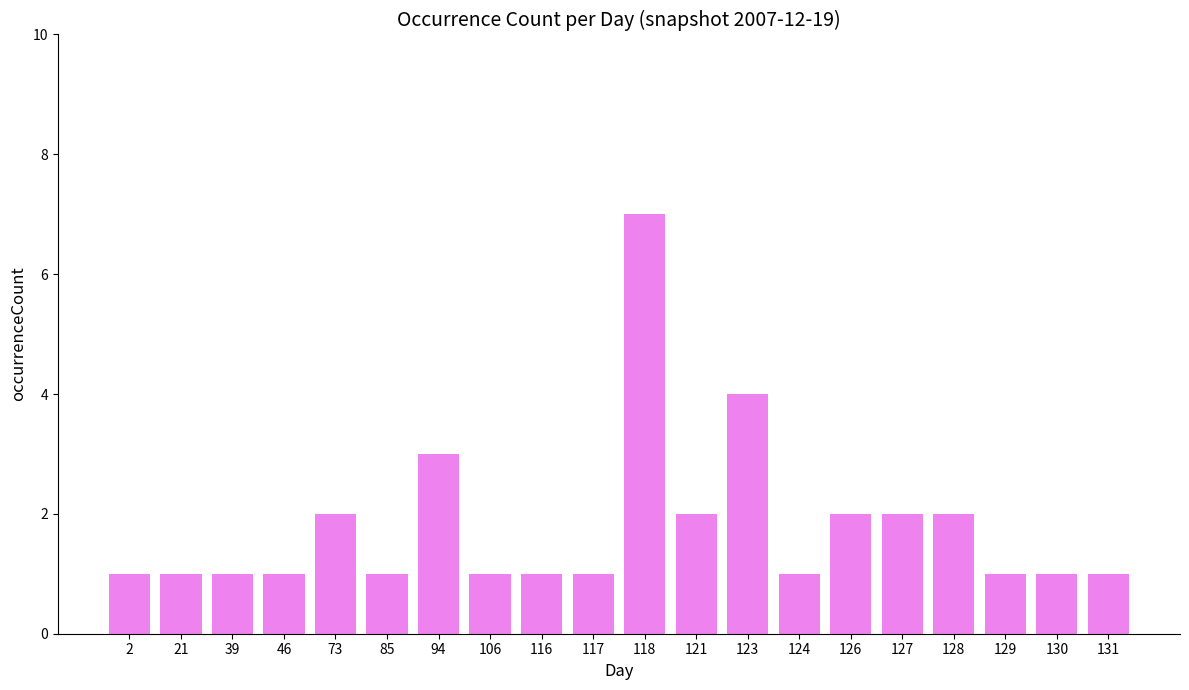

The value at 21 is 1. True or false?

True